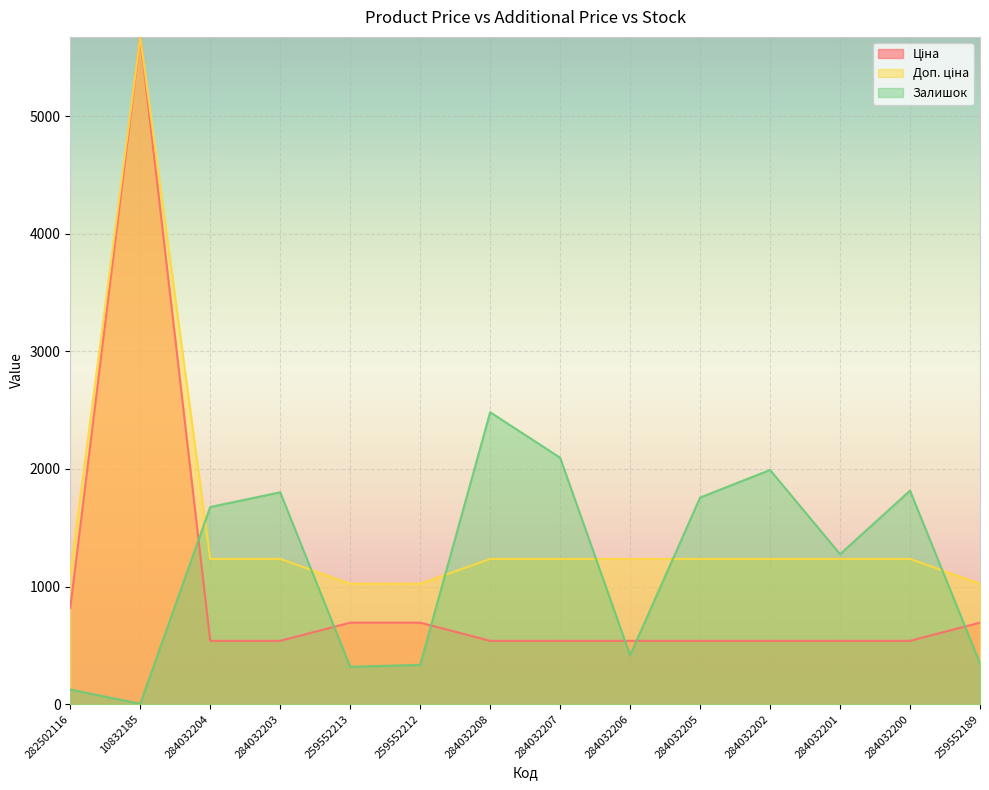

What is the label of the 1st point from the left?

282502116